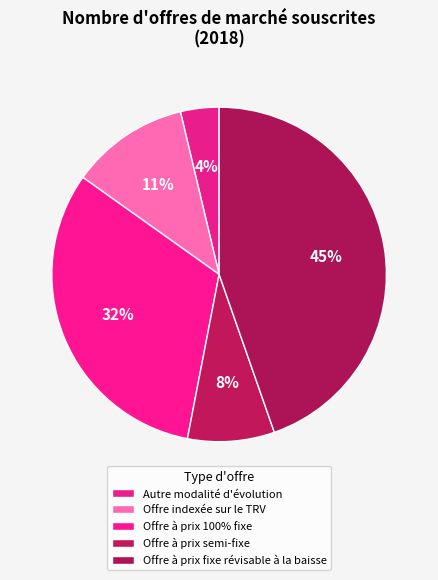

What is the total percentage of Offre indexée sur le TRV and Offre à prix 100% fixe?

43.2%